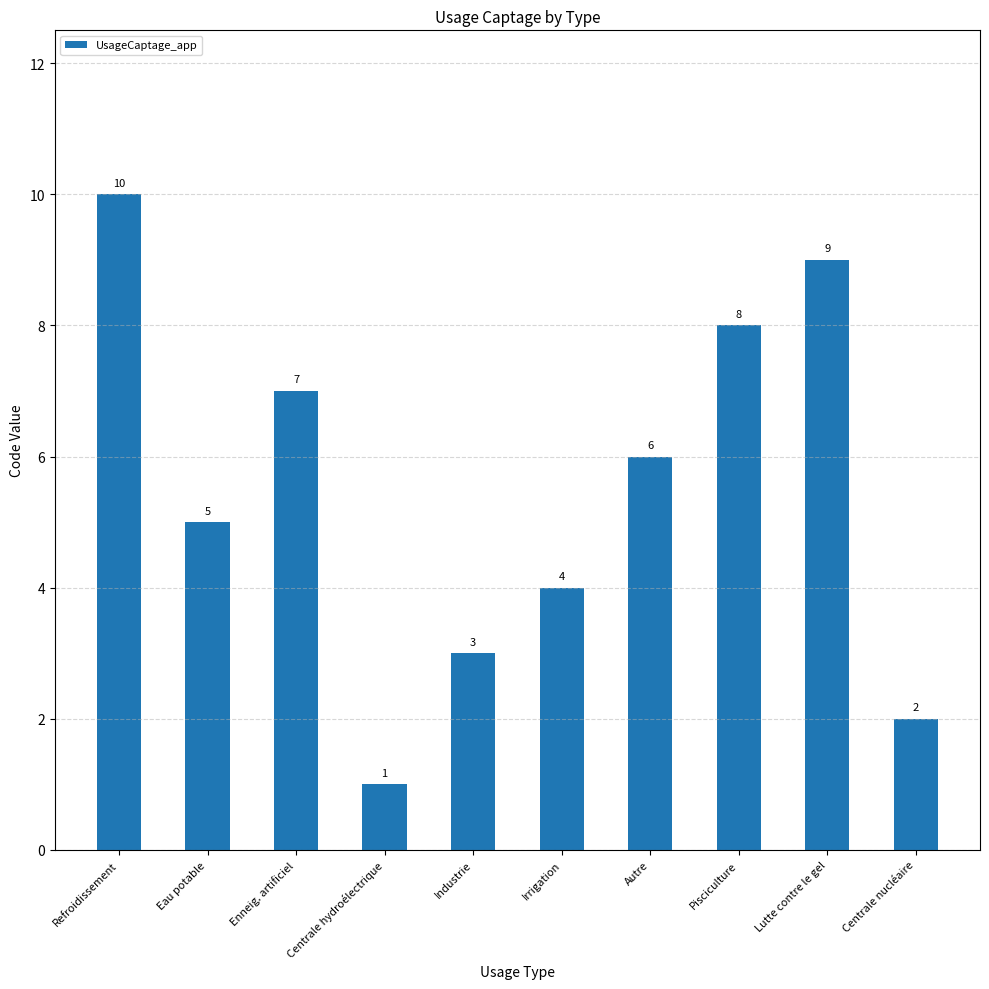

What is the change in value from Eau potable to Centrale hydroélectrique?

-4